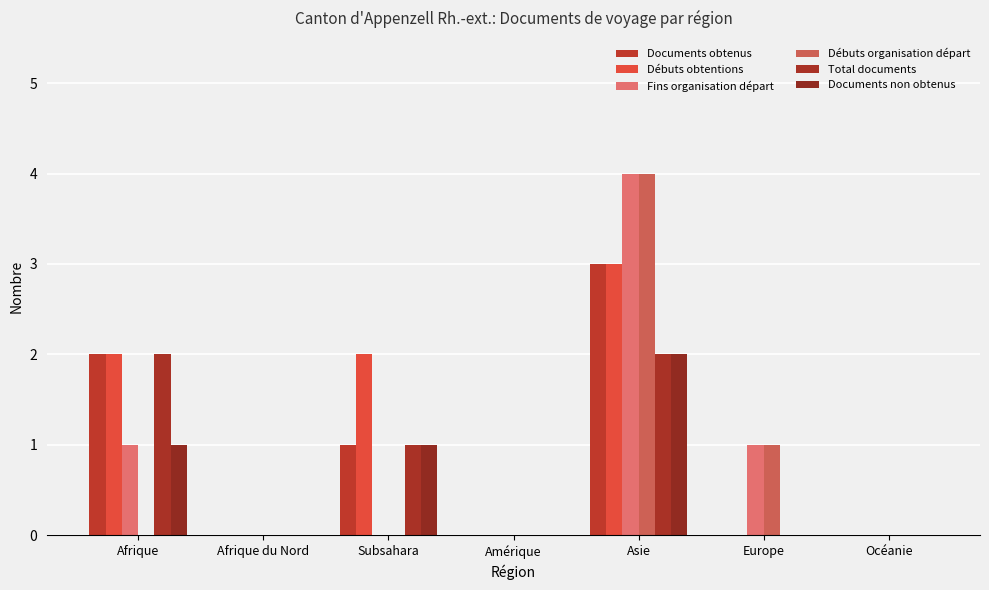

Reading right to left, list all the values displayed in this chart.

Documents obtenus: Océanie=0	Europe=0	Asie=3	Amérique=0	Subsahara=1	Afrique du Nord=0	Afrique=2
Débuts obtentions: Océanie=0	Europe=0	Asie=3	Amérique=0	Subsahara=2	Afrique du Nord=0	Afrique=2
Fins organisation départ: Océanie=0	Europe=1	Asie=4	Amérique=0	Subsahara=0	Afrique du Nord=0	Afrique=1
Débuts organisation départ: Océanie=0	Europe=1	Asie=4	Amérique=0	Subsahara=0	Afrique du Nord=0	Afrique=0
Total documents: Océanie=0	Europe=0	Asie=2	Amérique=0	Subsahara=1	Afrique du Nord=0	Afrique=2
Documents non obtenus: Océanie=0	Europe=0	Asie=2	Amérique=0	Subsahara=1	Afrique du Nord=0	Afrique=1